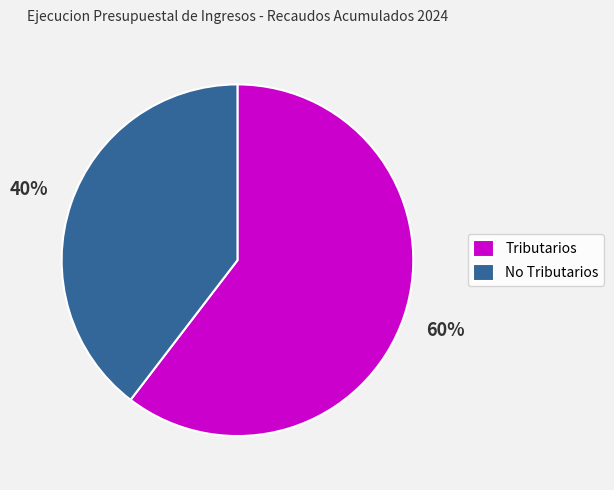

How many slices are in this pie chart?

2